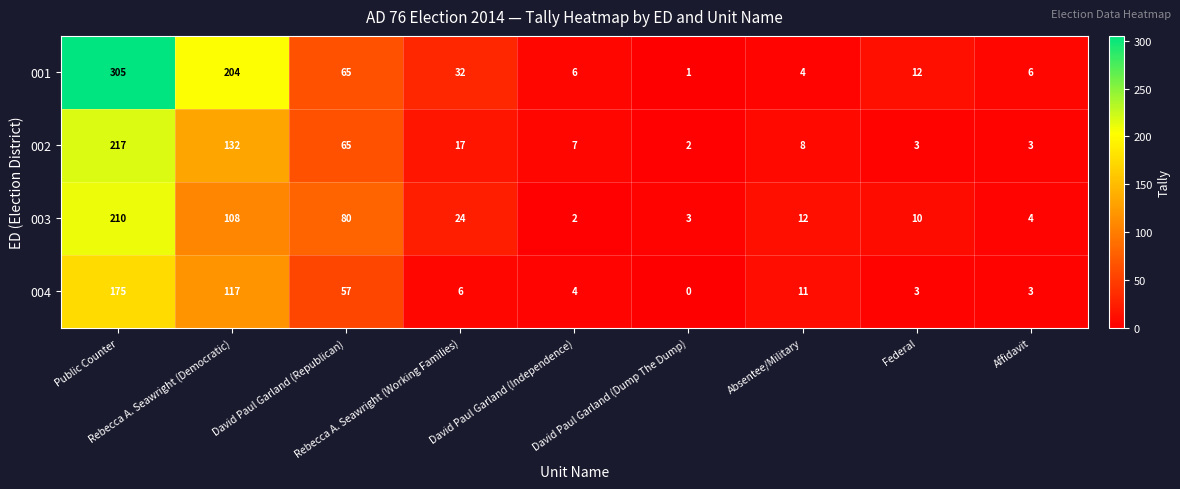

What is the maximum value for 004?

175